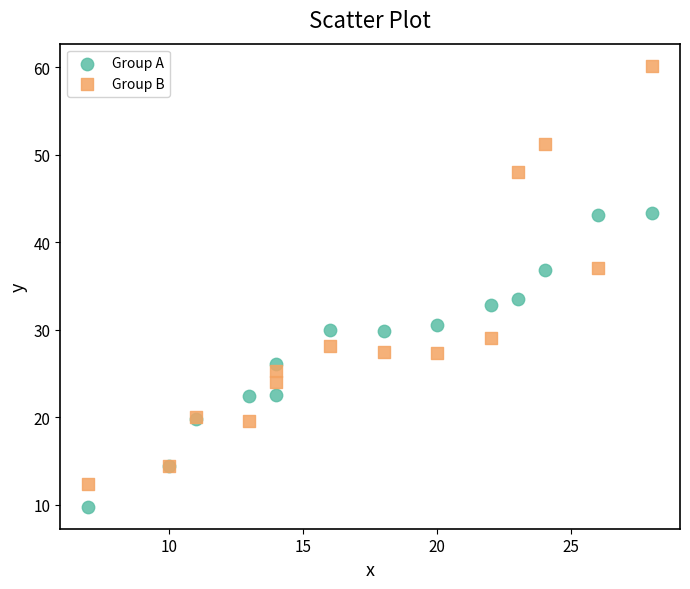

Which series has the largest Y range (max minus min)?

Group B